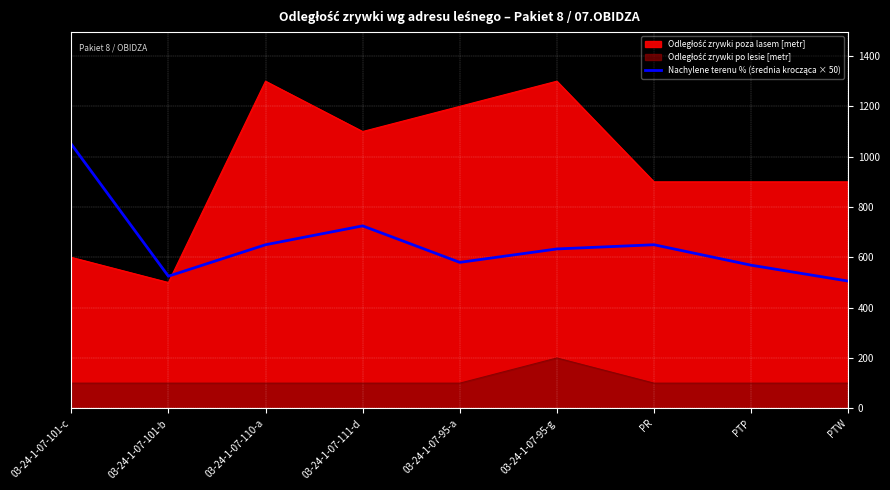

At which category does the chart reach its peak across all series?

03-24-1-07-101-c